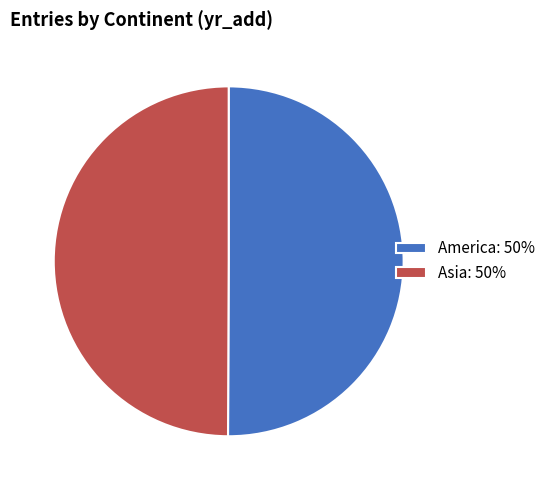

How many segments does this pie chart have?

2